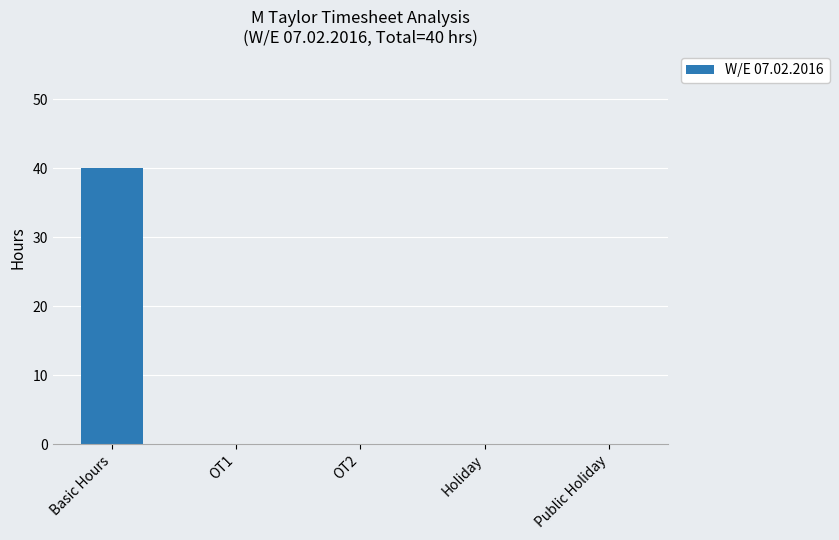

Which category has the highest value across all series?

Basic Hours